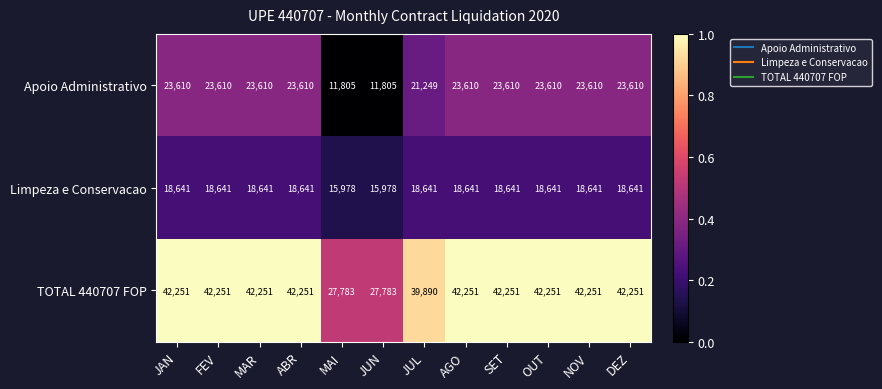

Where is TOTAL 440707 FOP nearest to the value 35017?

JUL